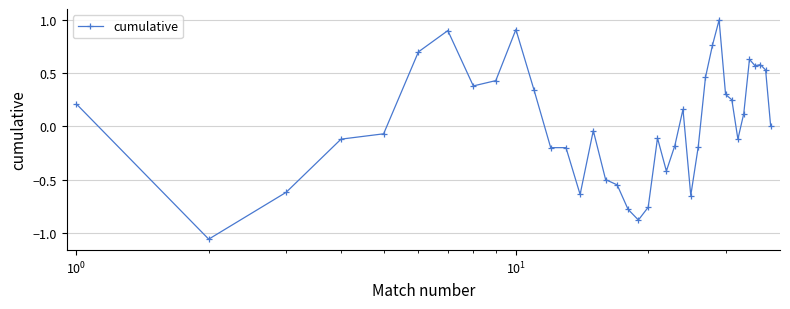

What is the difference between the second highest and minimum values?

2.0